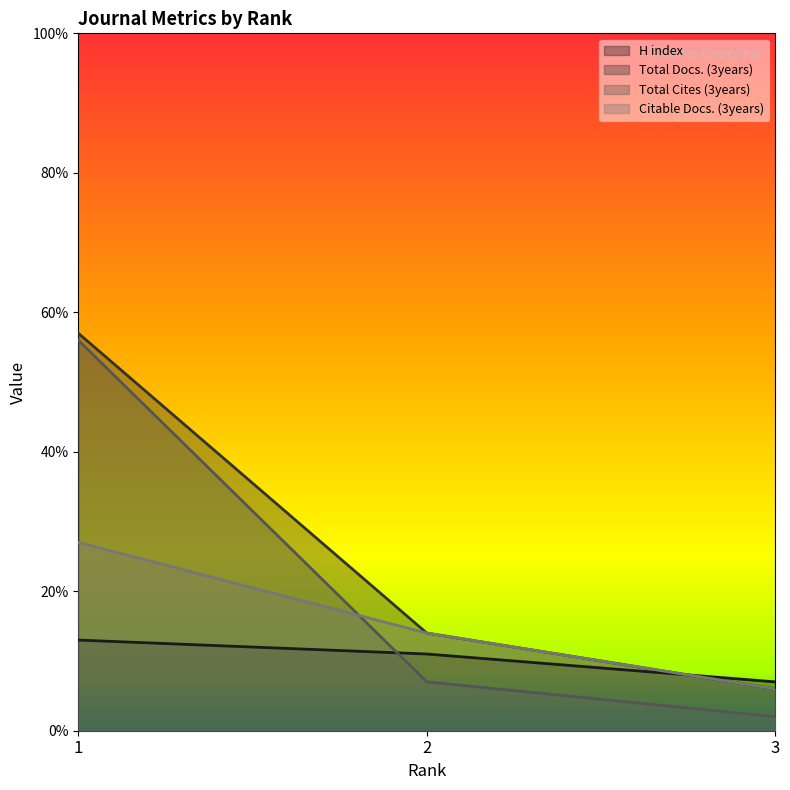

Between 3 and 2, which is larger?

2